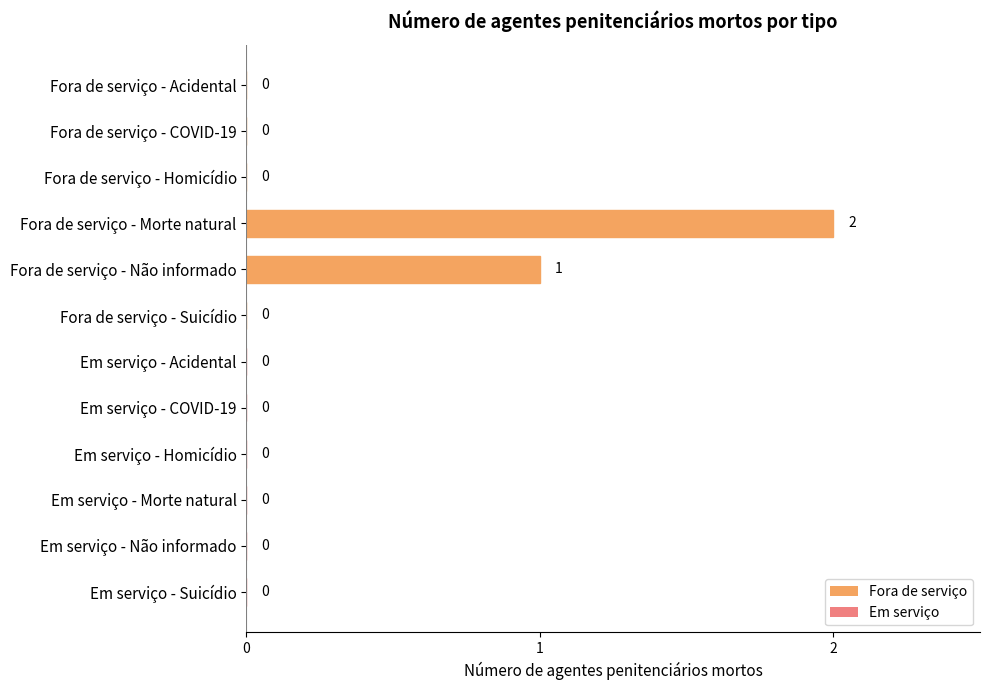

Reading top to bottom, what are all the values shown in this chart?

Fora de serviço - Acidental=0	Fora de serviço - COVID-19=0	Fora de serviço - Homicídio=0	Fora de serviço - Morte natural=2	Fora de serviço - Não informado=1	Fora de serviço - Suicídio=0	Em serviço - Acidental=0	Em serviço - COVID-19=0	Em serviço - Homicídio=0	Em serviço - Morte natural=0	Em serviço - Não informado=0	Em serviço - Suicídio=0